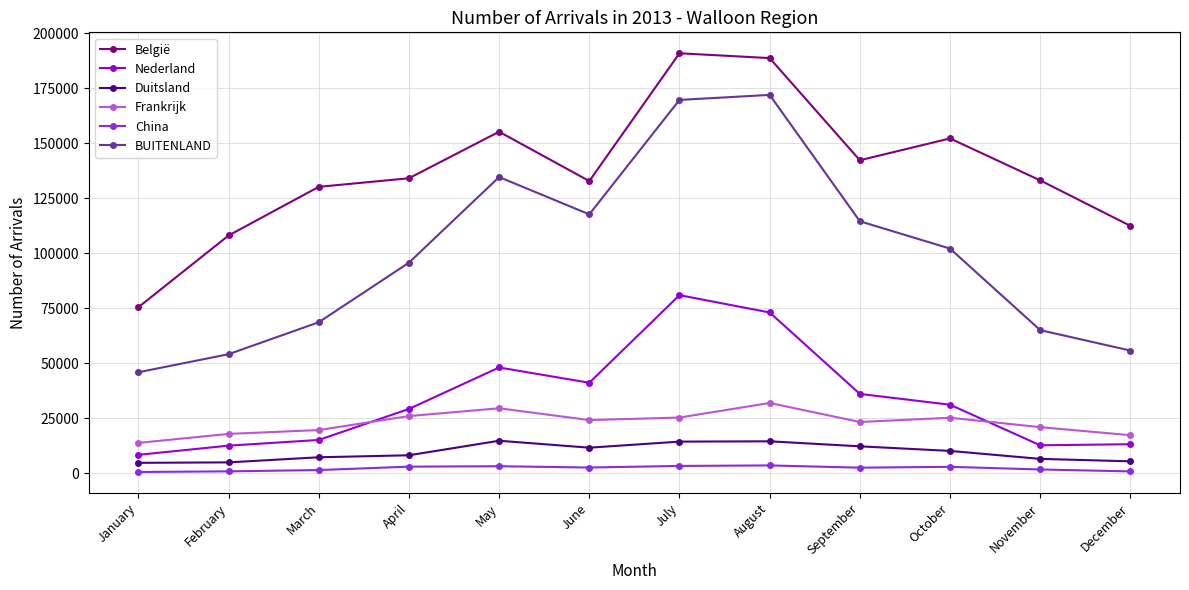

True or false: België has more than 2 interior local peaks.

True